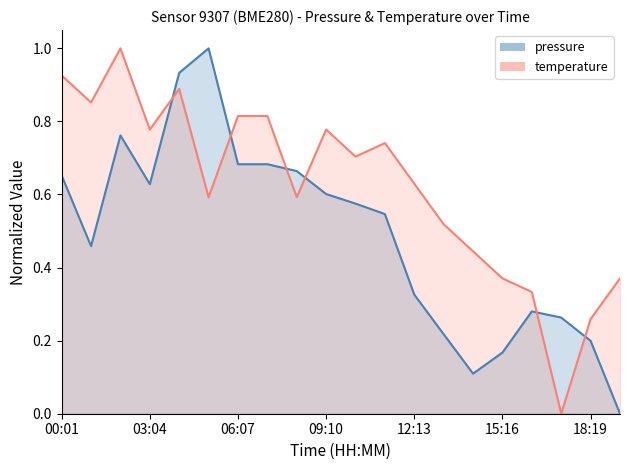

What value does the temperature_line series have at 00:01?

0.9